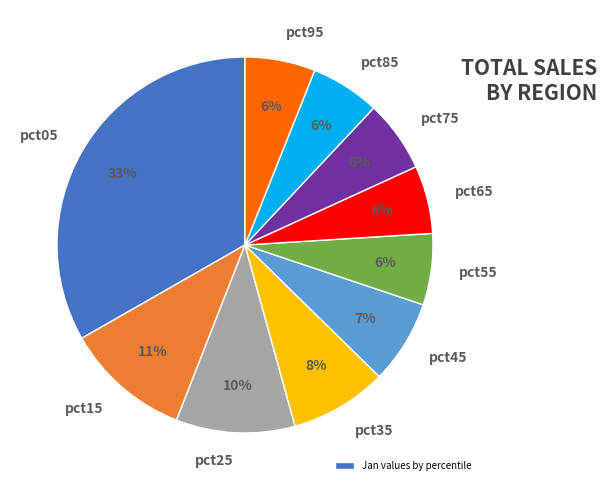

How many slices are in this pie chart?

10